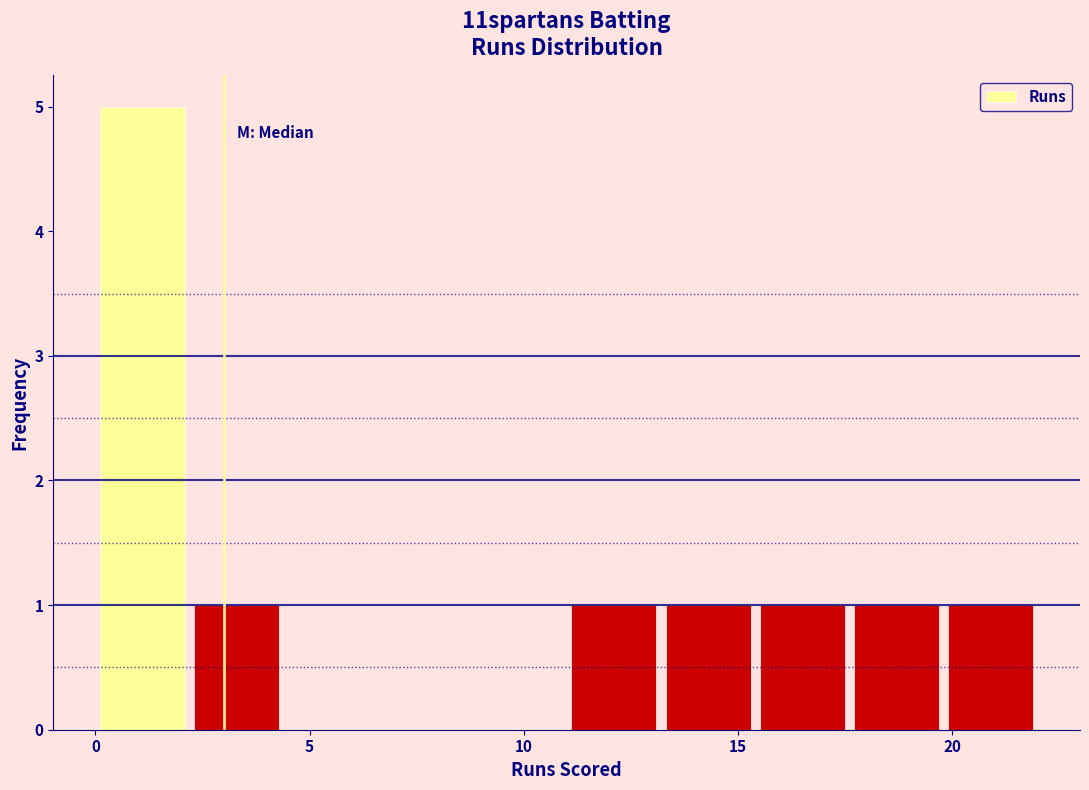

Reading left to right, transcribe this chart: for each bar, give the range it covers on the x-axis and its height. Neither the bar edges nor the heights are printed on the chart, so give them approximately, as read against the axes.

0.0 to 2.2: 5
2.2 to 4.4: 1
4.4 to 6.6: 0
6.6 to 8.8: 0
8.8 to 11.0: 0
11.0 to 13.2: 1
13.2 to 15.4: 1
15.4 to 17.6: 1
17.6 to 19.8: 1
19.8 to 22.0: 1